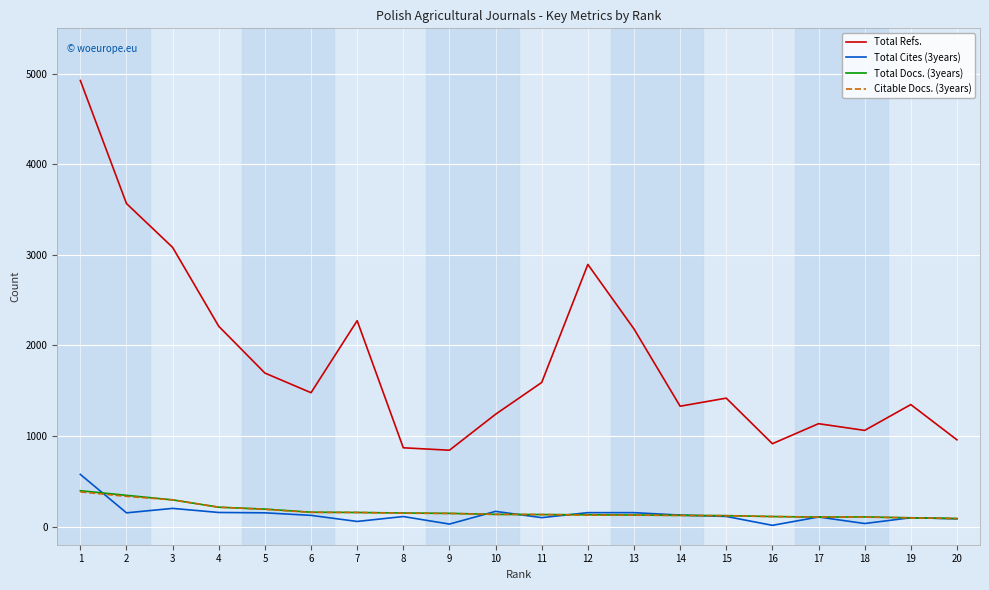

What is the difference between the maximum and minimum values in the Total Refs. series?

4081